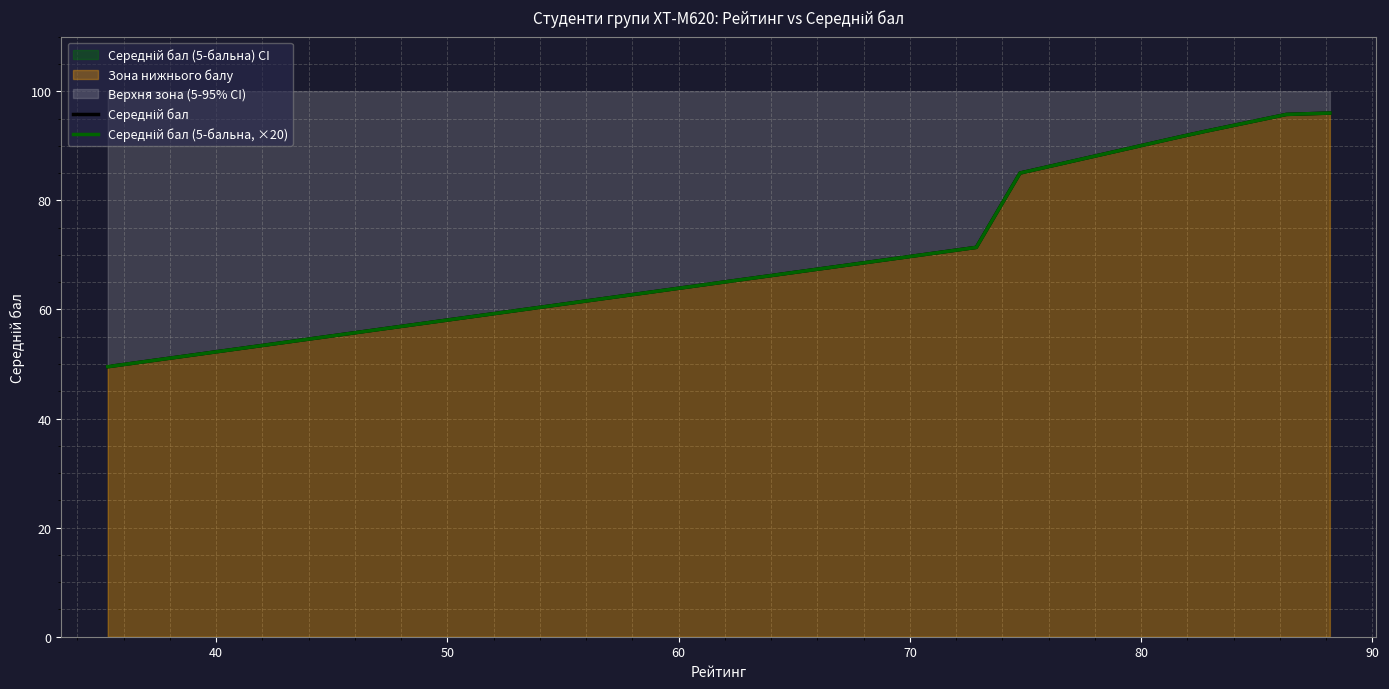

True or false: Середній бал (5-бальна, ×20) and Середній бал cross at least once.

False